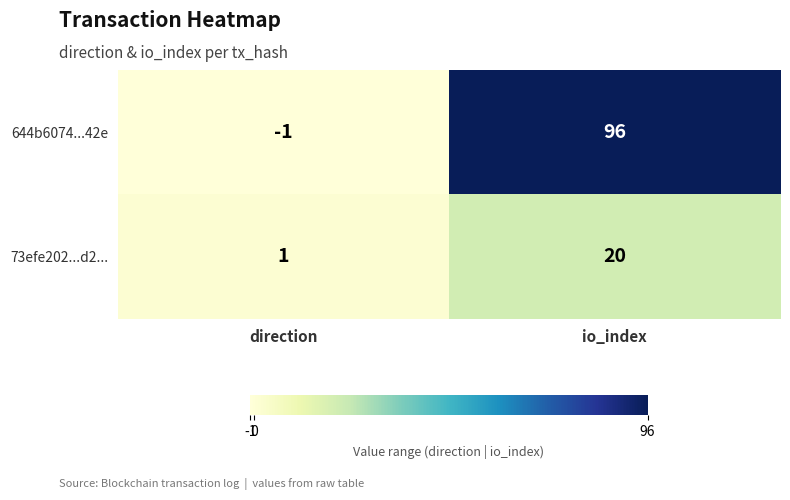

What is the difference between the maximum and minimum values in the 73efe202...d2... series?

19